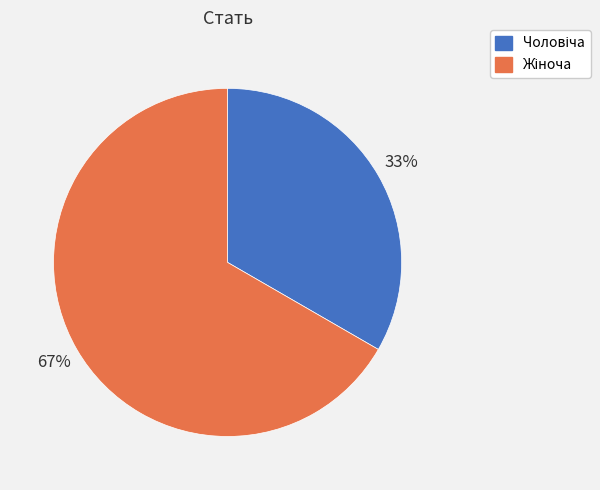

Is there a majority slice in this chart?

Yes